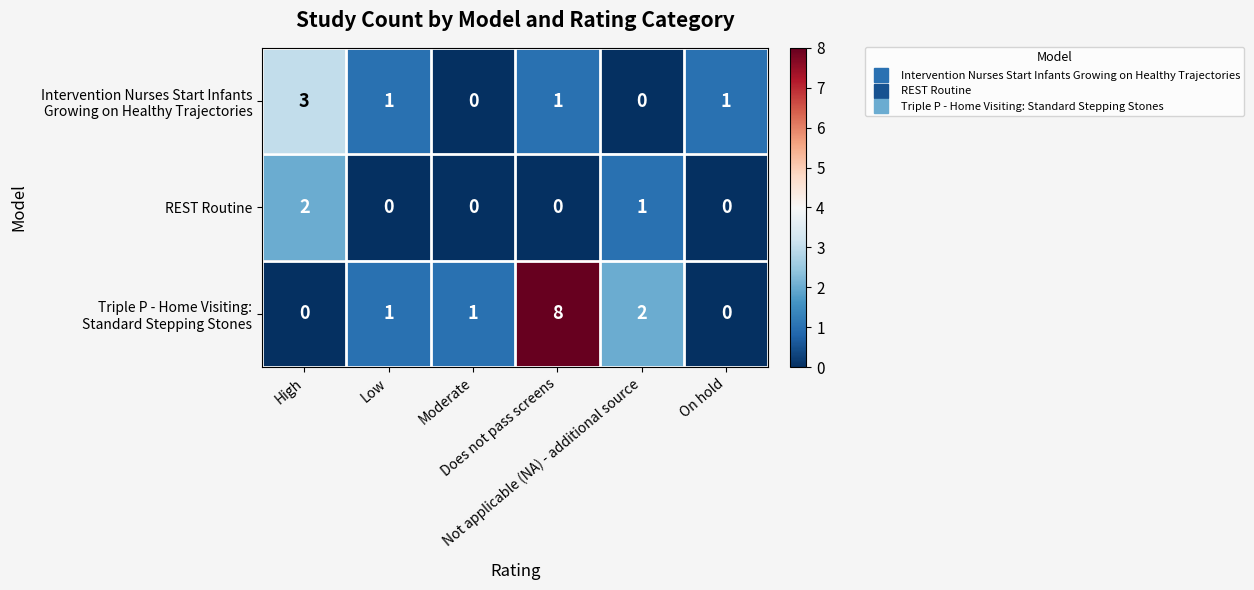

Count the REST Routine values in the range 0 to 1.

5